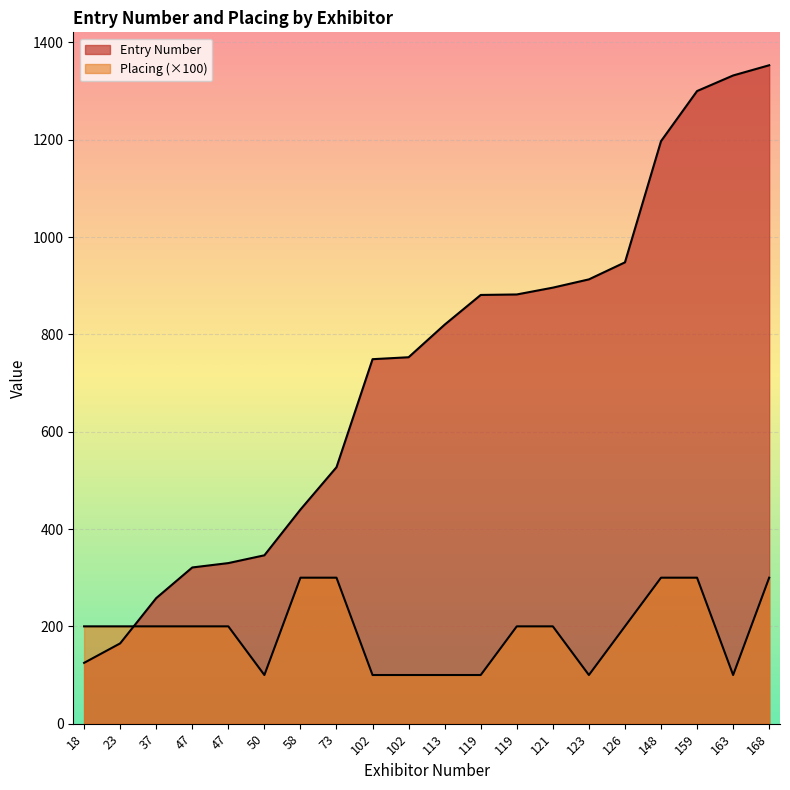

What is the minimum value for Placing?

1